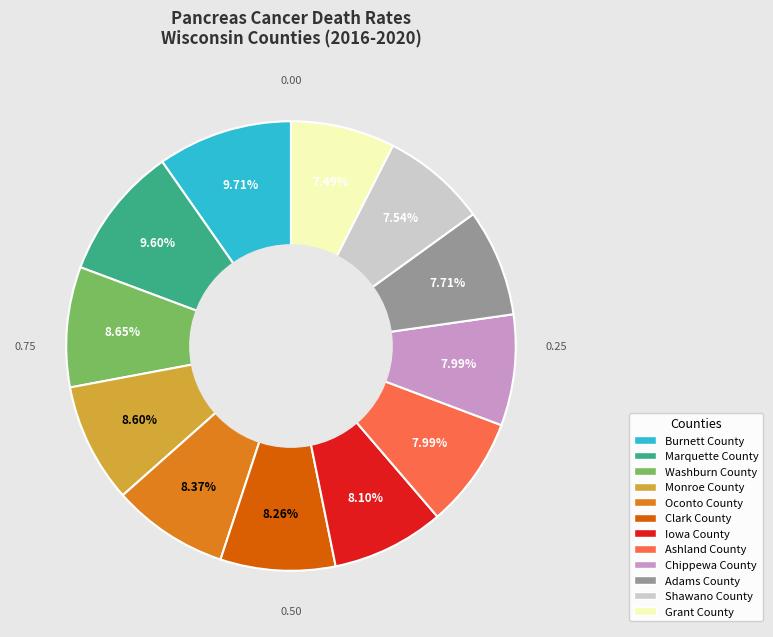

To the nearest percent, what portion does Chippewa County represent?

8%